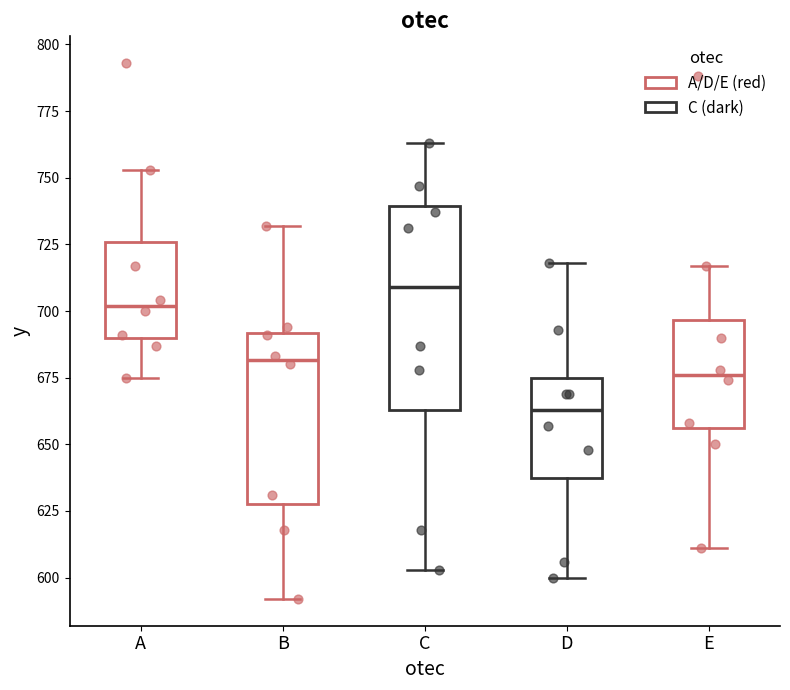

Where does the lower whisker of the box for D end on the y-axis? The values are not printed on the chart, so give them approximately, as read against the axis.

600